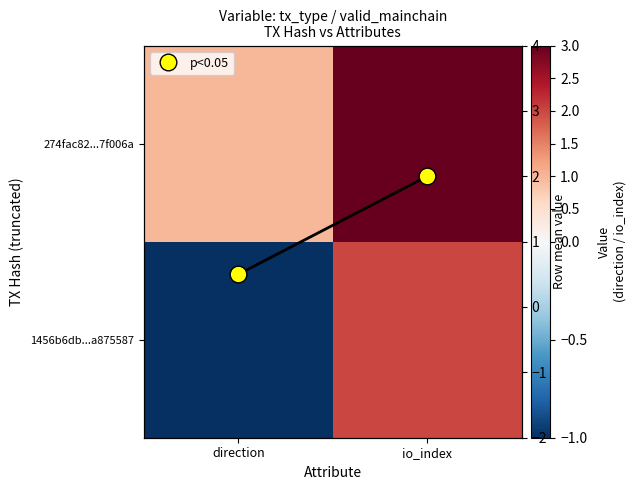

What is the average value of the 274fac82...7f006a series?

2